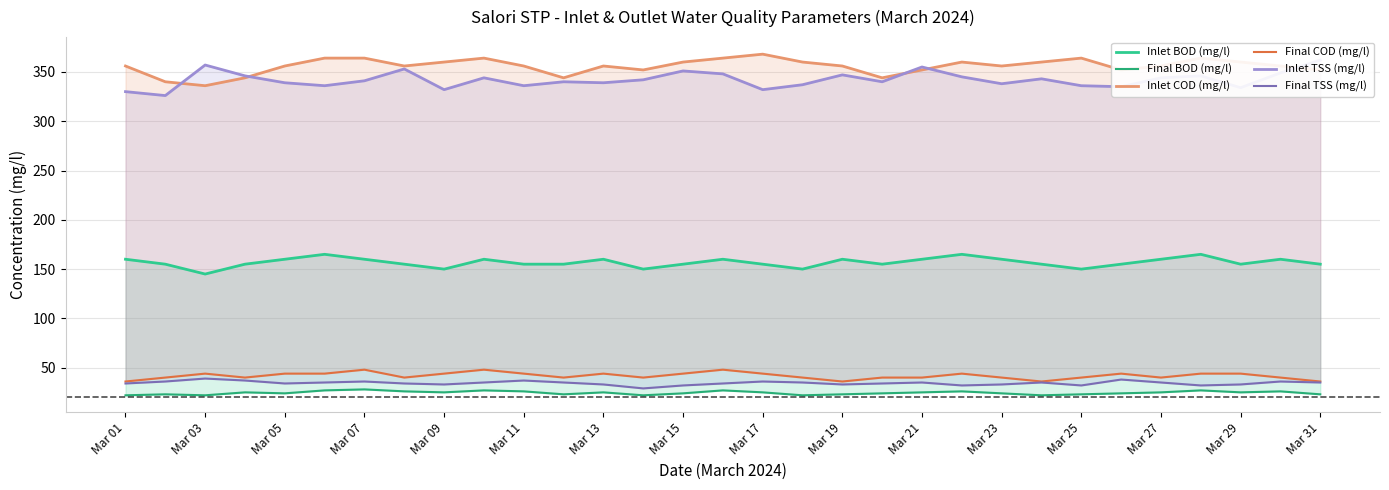

What is the total value across all series at Mar 23?

937